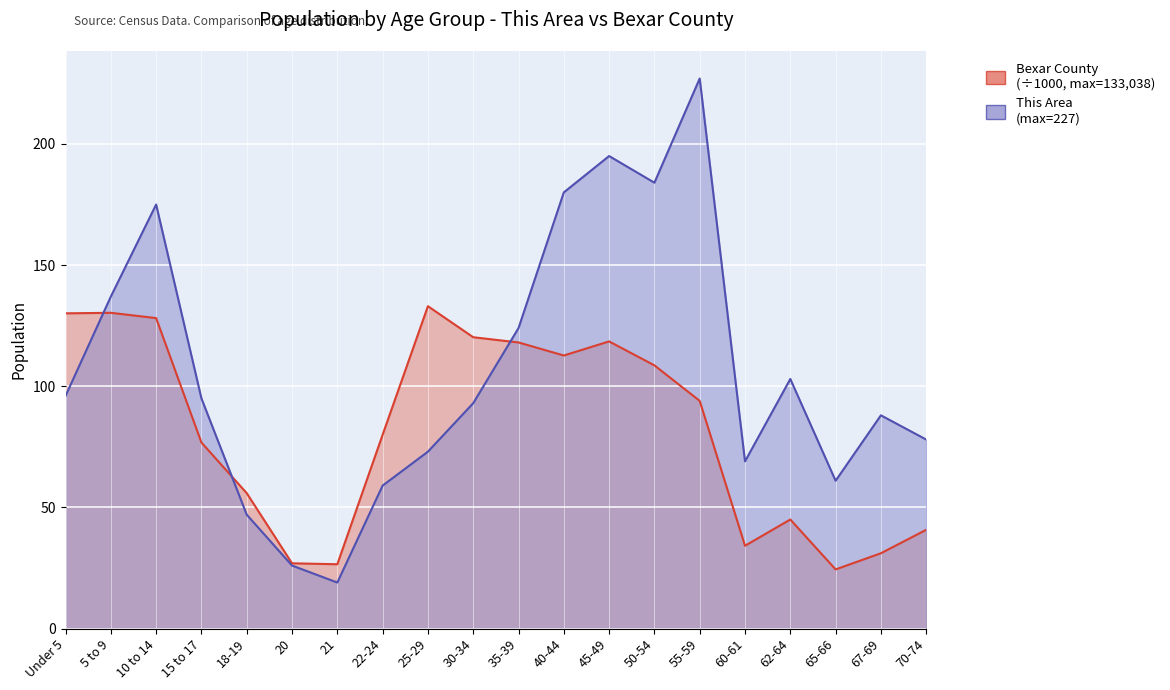

What is the value of the This Area point at the 12th from the left?

180.0